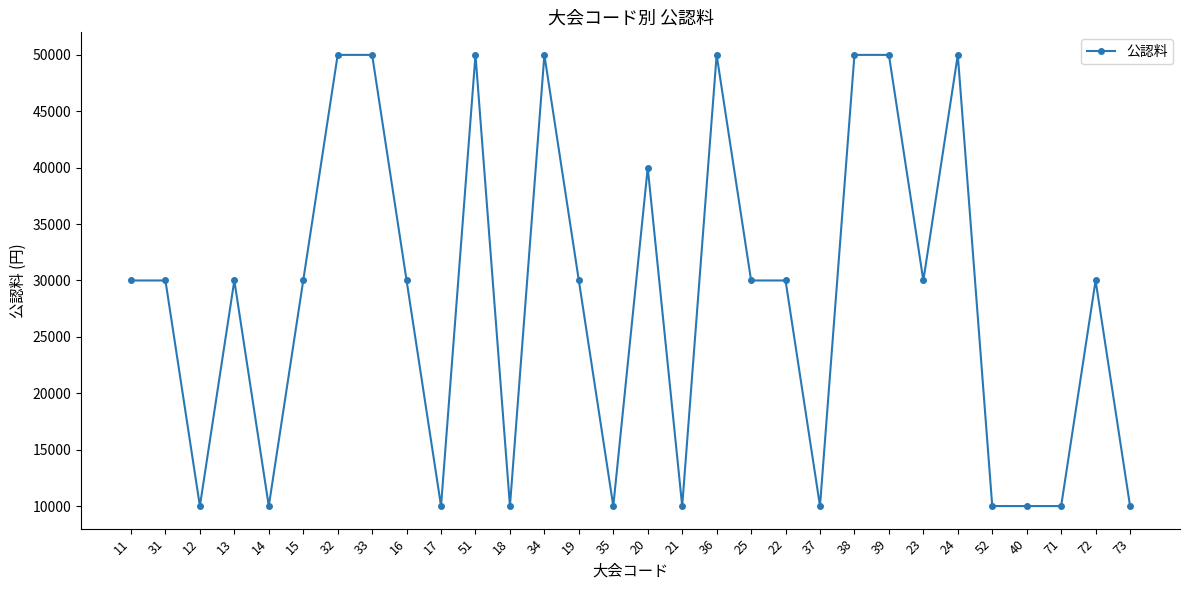

The chart shows a value of 74619 at 24. True or false?

False